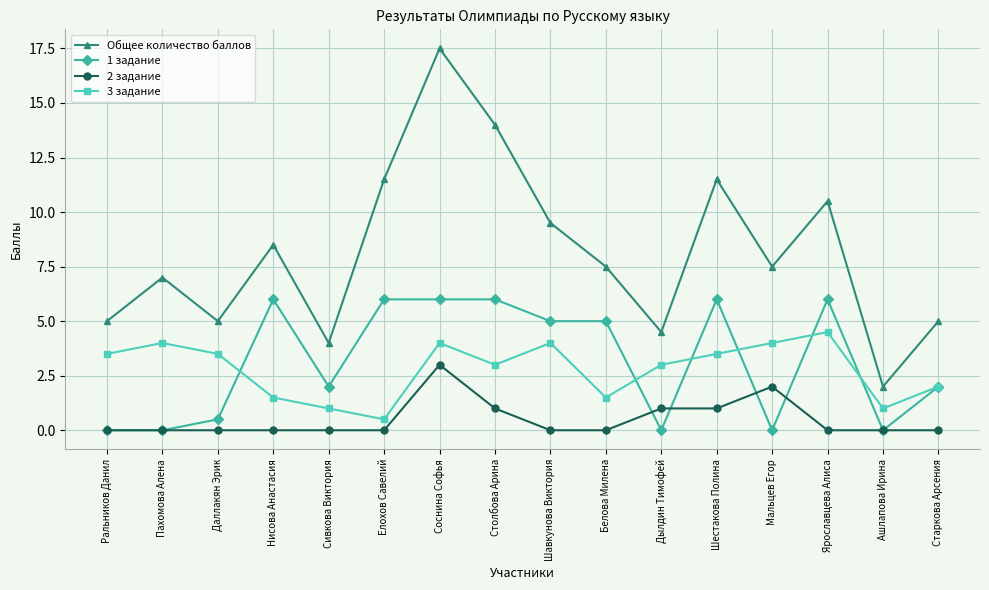

Does the chart have visible grid lines?

Yes